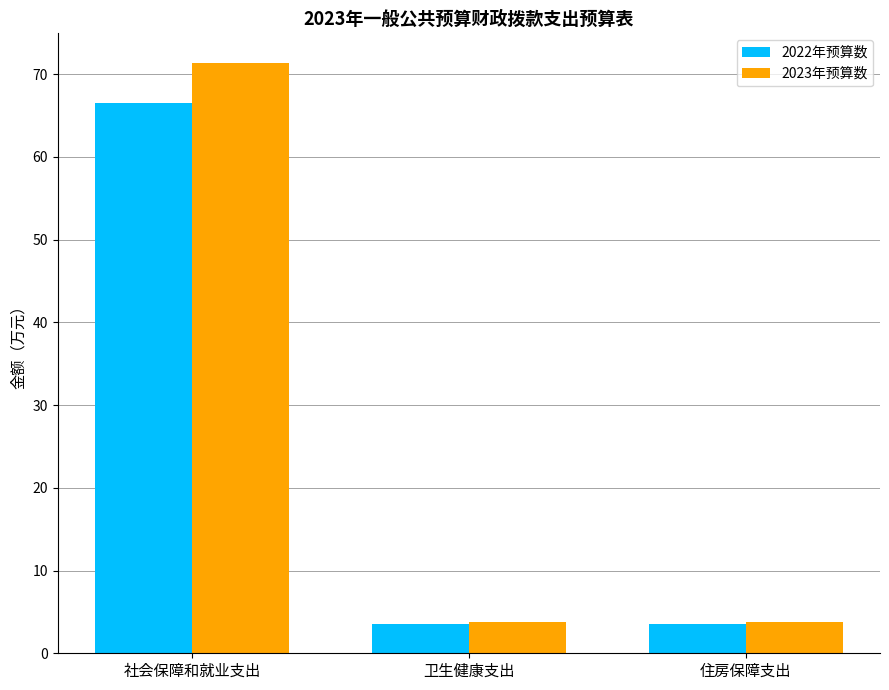

How many bars are there in each group?

2